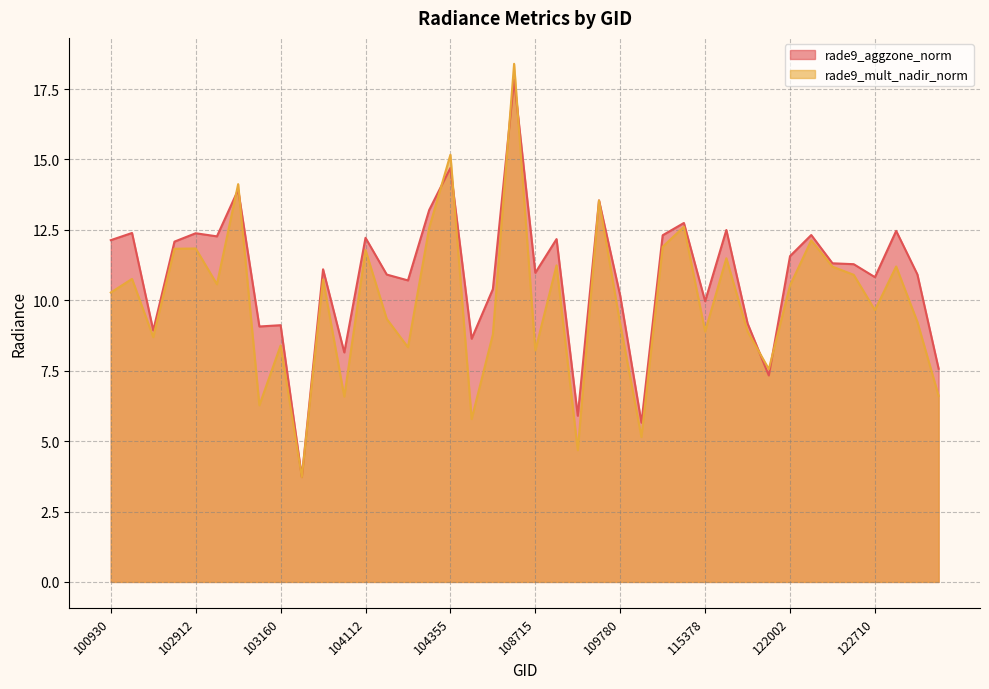

At which category does rade9_aggzone_norm reach its first local valley?

102671